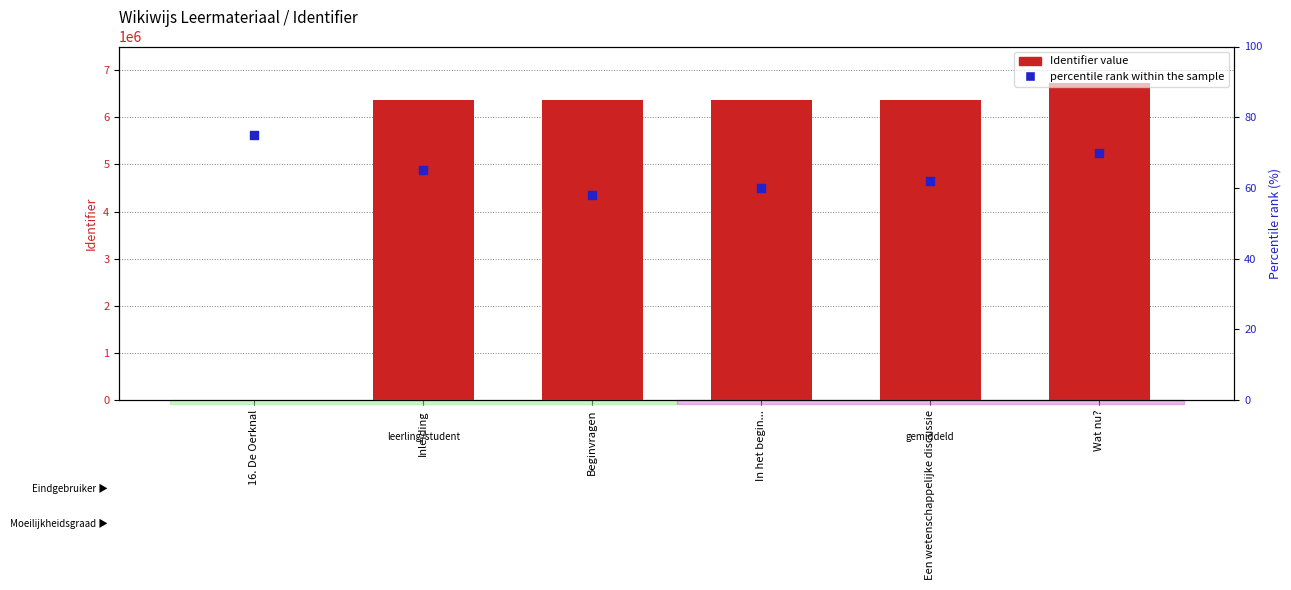

At how many categories does at least one series exceed 2700317?

5